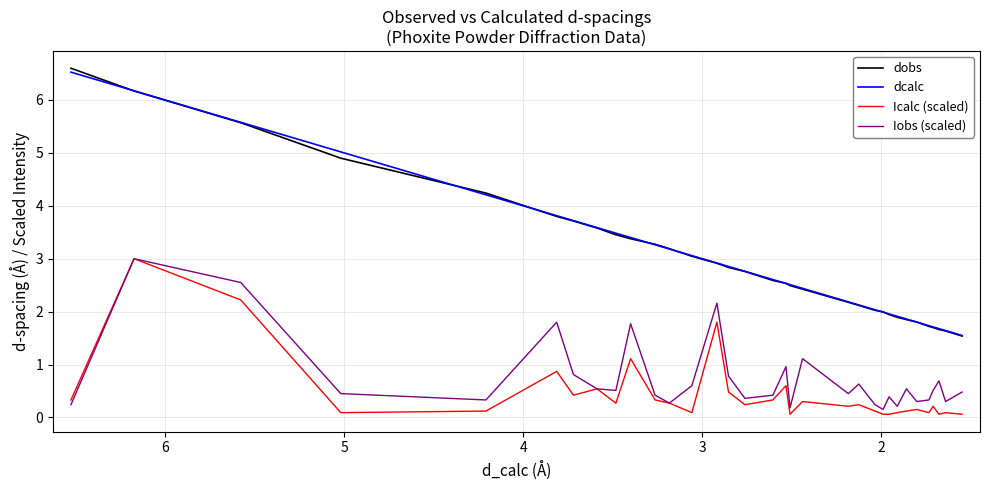

In Iobs (scaled), how many points are lower than both neighbors (excluding endpoints)?

10